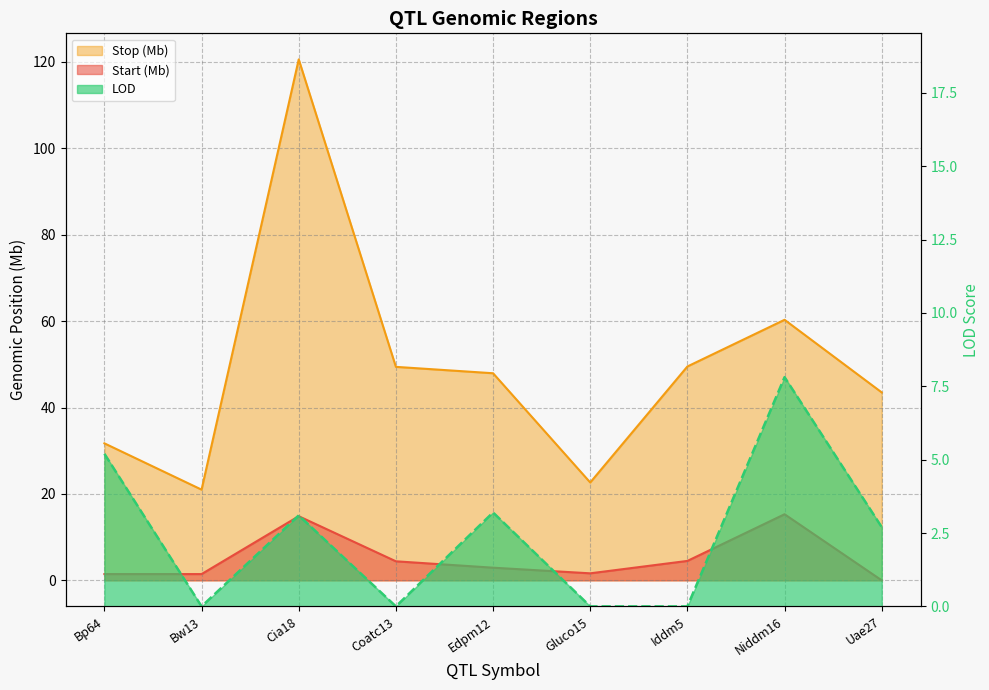

Where is the first local minimum for Stop?

Bw13